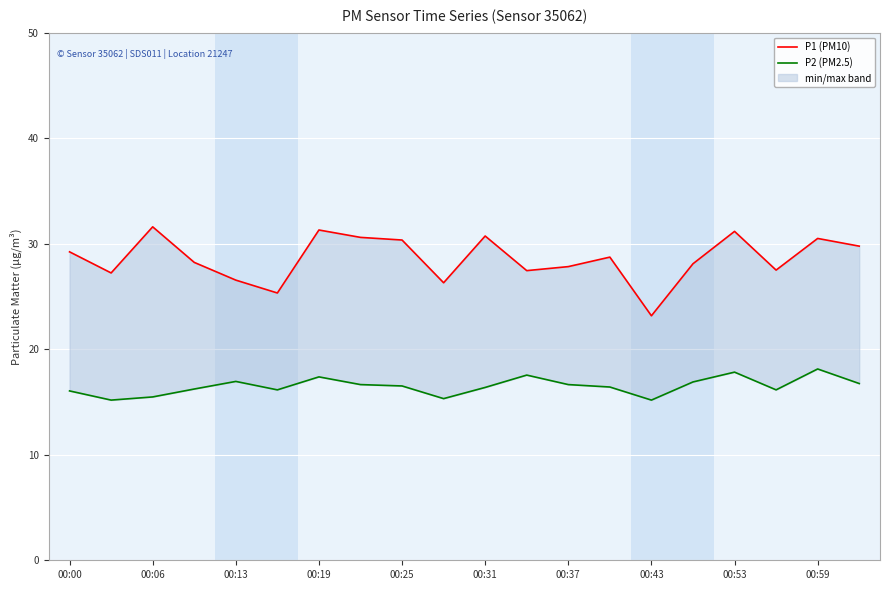

At how many categories does at least one series exceed 17?

20